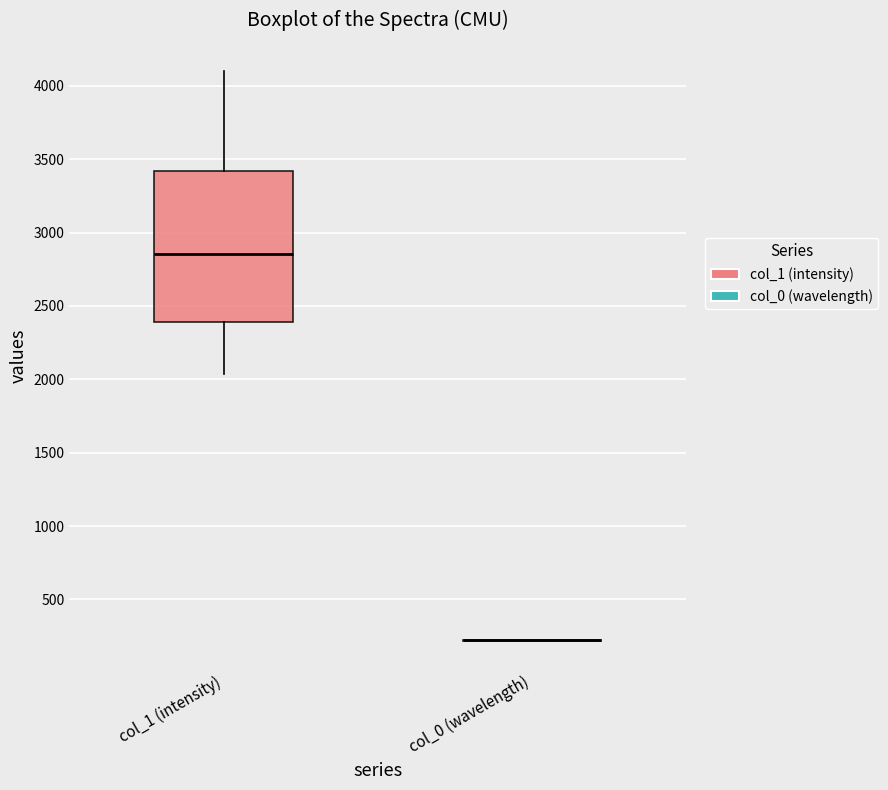

Which box is the tallest, from its lower edge to its upper edge?

col_1 (intensity)